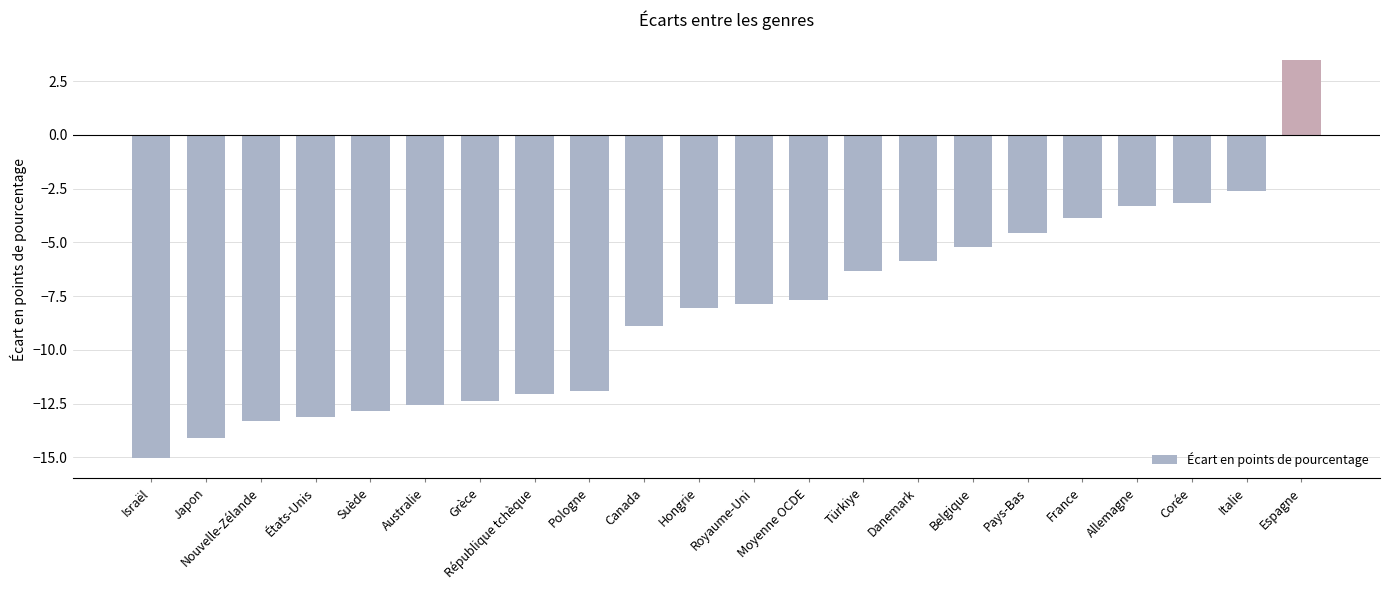

Reading right to left, extract all data points from this chart.

3.5	-2.6	-3.1	-3.3	-3.9	-4.6	-5.2	-5.9	-6.3	-7.7	-7.9	-8.0	-8.9	-11.9	-12.1	-12.4	-12.6	-12.9	-13.1	-13.3	-14.1	-15.0